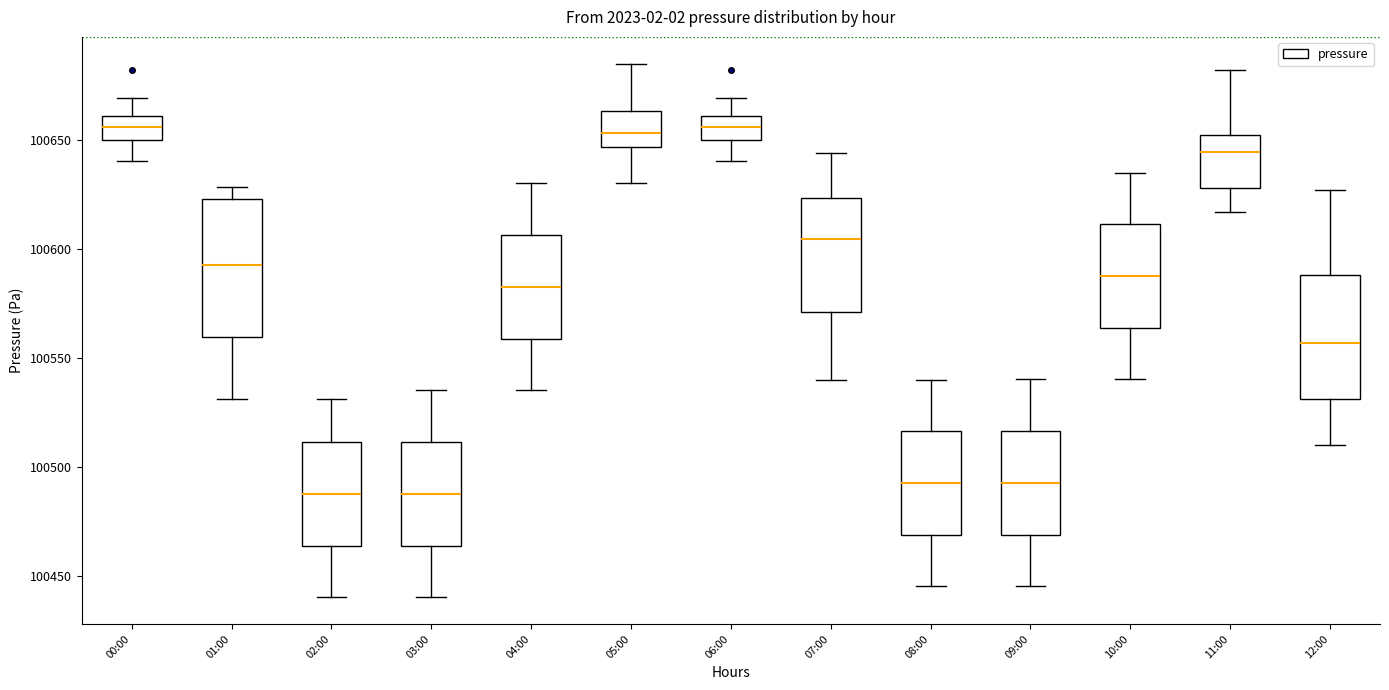

Comparing the boxes themselves (not the whiskers), which one is the tallest?

01:00